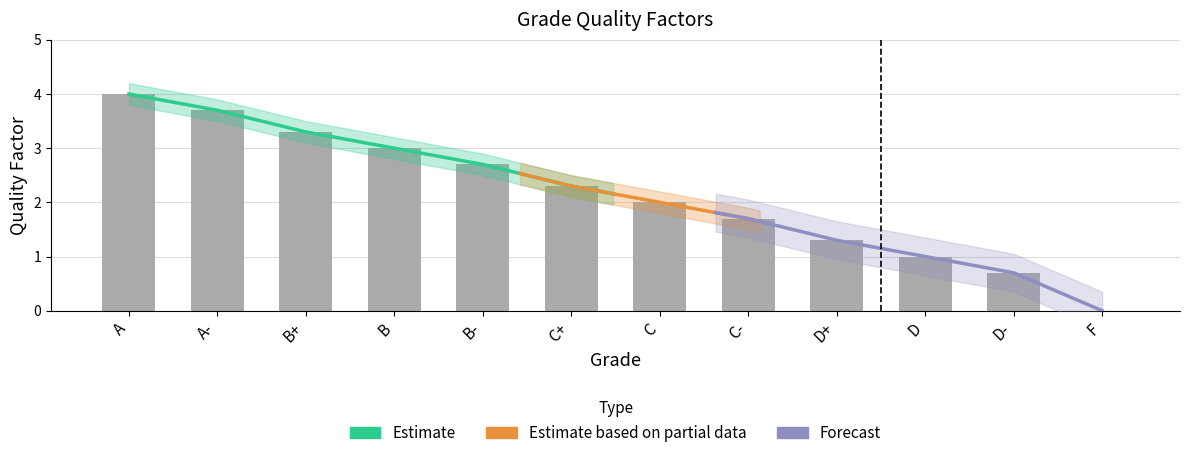

Reading left to right, extract all data points from this chart.

A=4.0	A-=3.7	B+=3.3	B=3.0	B-=2.7	C+=2.3	C=2.0	C-=1.7	D+=1.3	D=1.0	D-=0.7	F=0.0